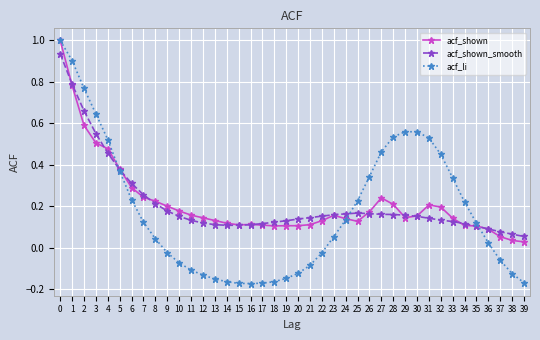

How many positive values does the acf_li series have?

23